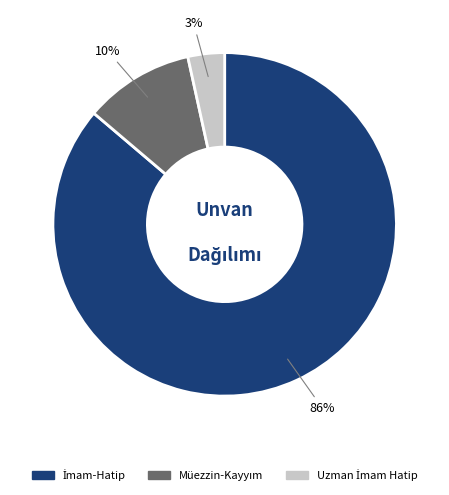

To the nearest percent, what is the average slice percentage?

33%